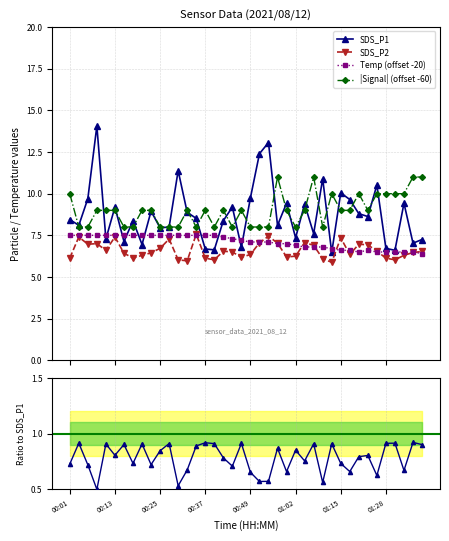

At which category does Temp (offset -20) reach its first local peak?

33